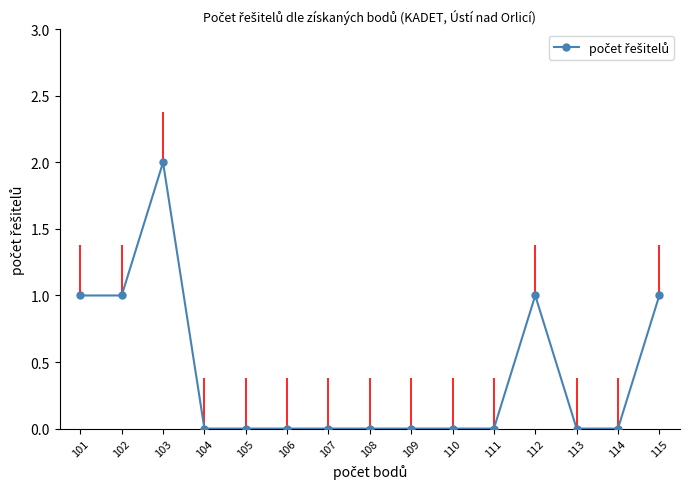

Does the chart display data point markers on the line(s)?

Yes